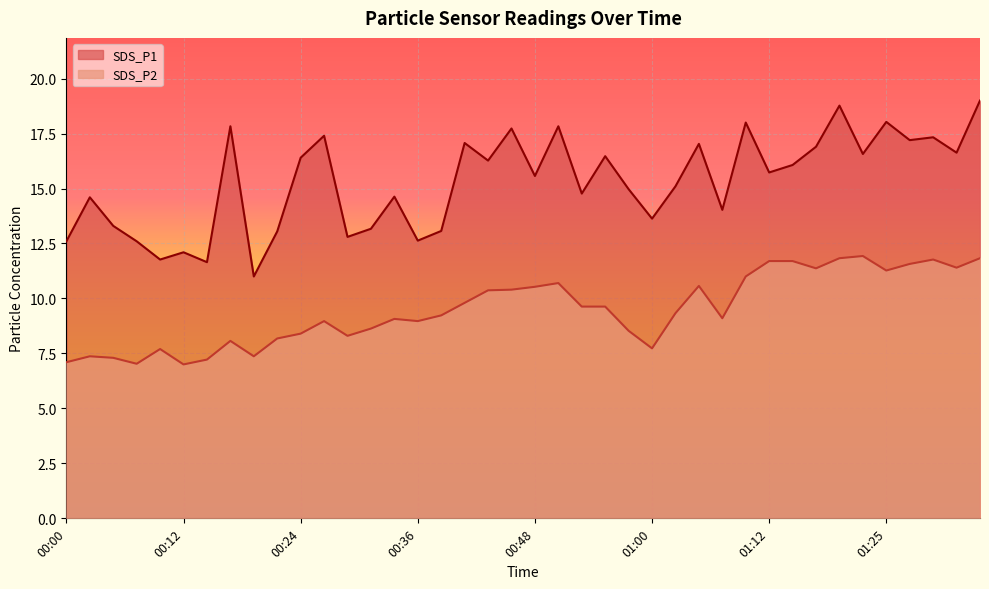

How many lines are shown in the chart?

2